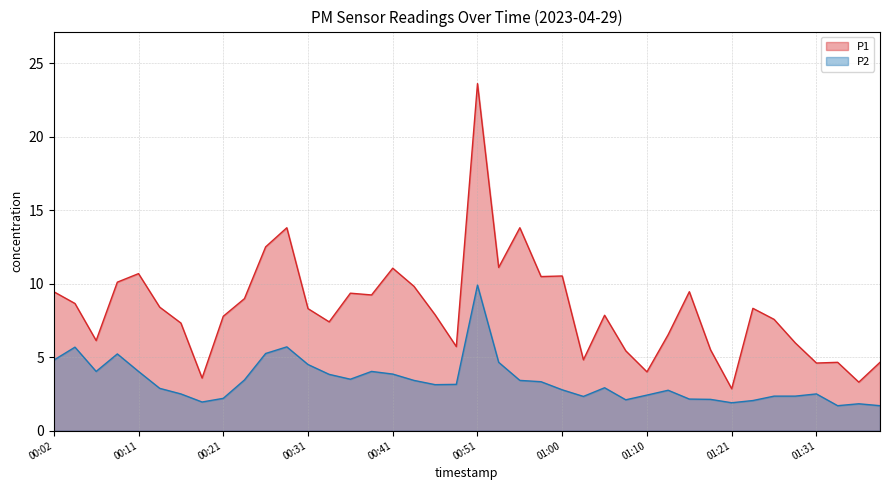

True or false: P2 and P1 intersect in this chart.

False